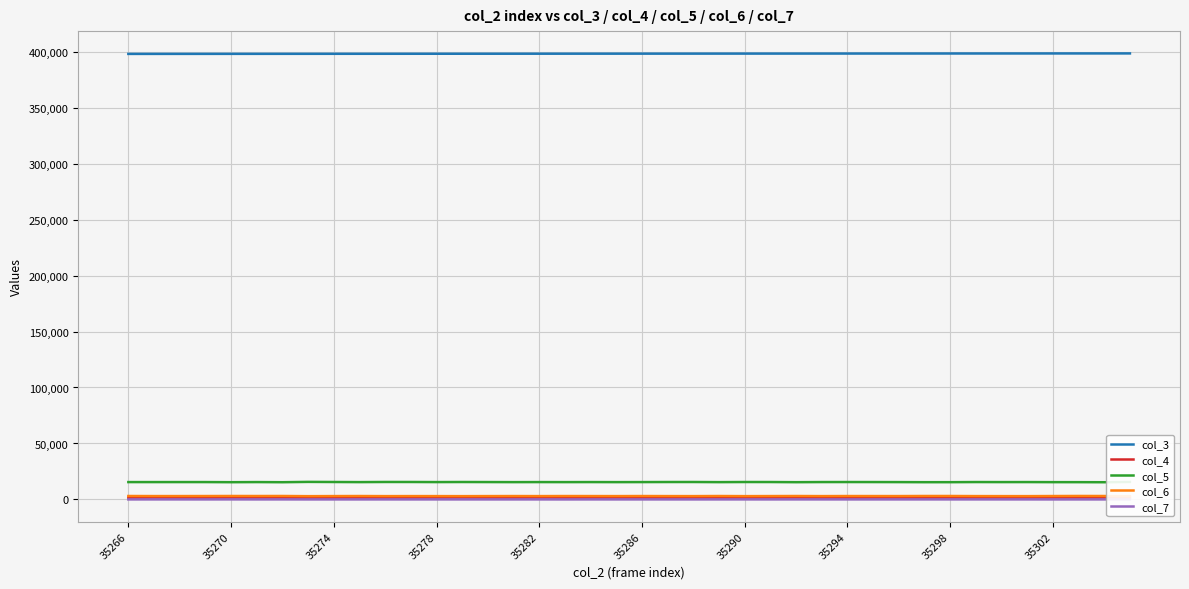

What is the spread (max minus min) of values at 35266?

397856